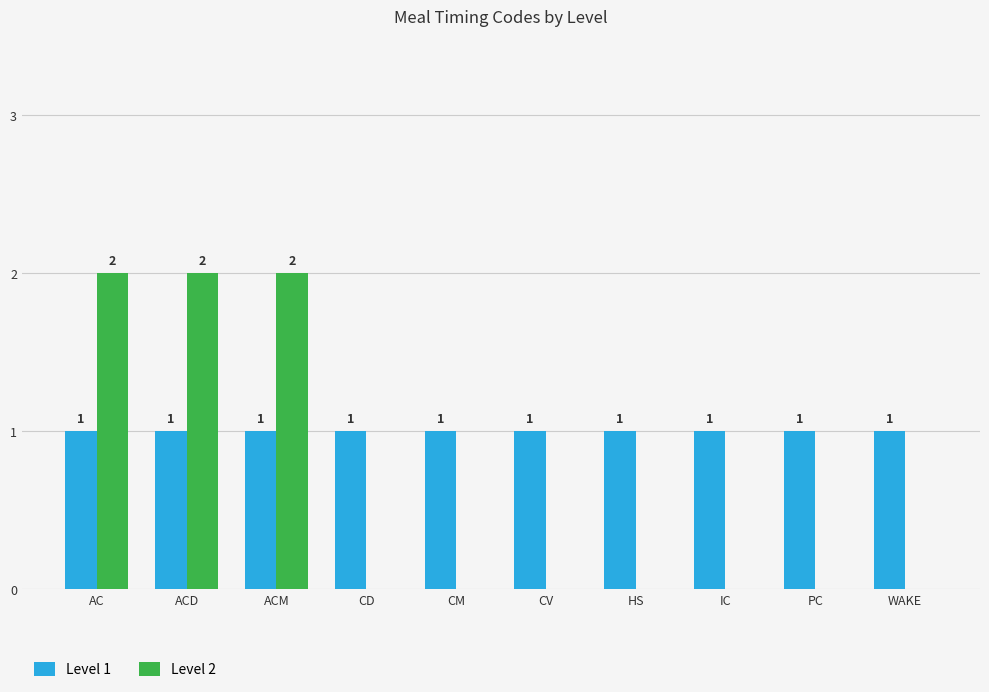

Which series has the widest spread of values?

Level 2